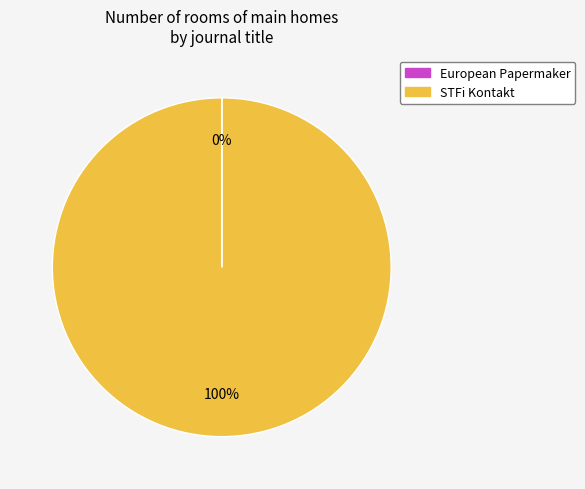

Is it true that STFi Kontakt is 100% of the pie?

True